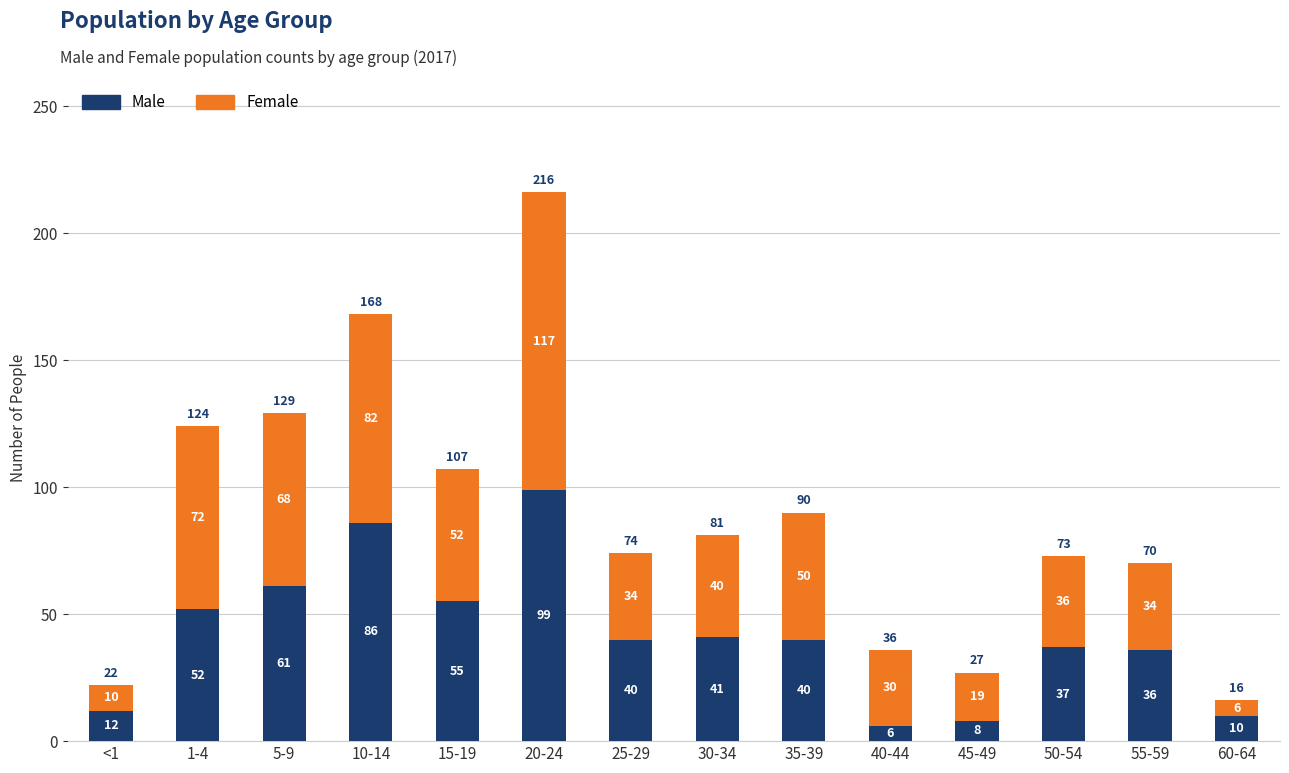

At which category is the sum across all series the highest?

20-24